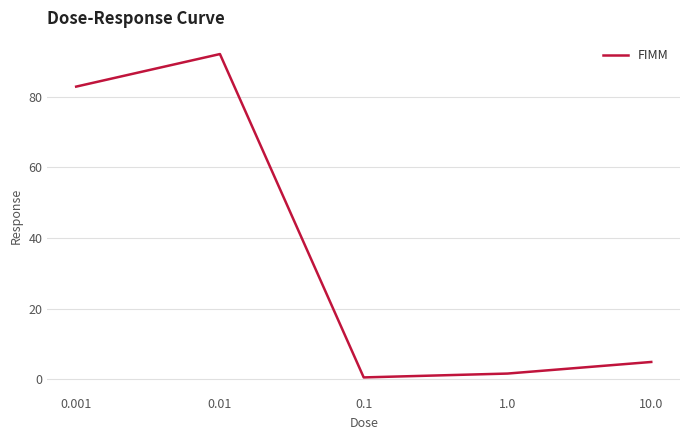

Reading right to left, what are all the values shown in this chart?

10.0=4.9	1.0=1.6	0.1=0.5	0.01=92.0	0.001=82.8